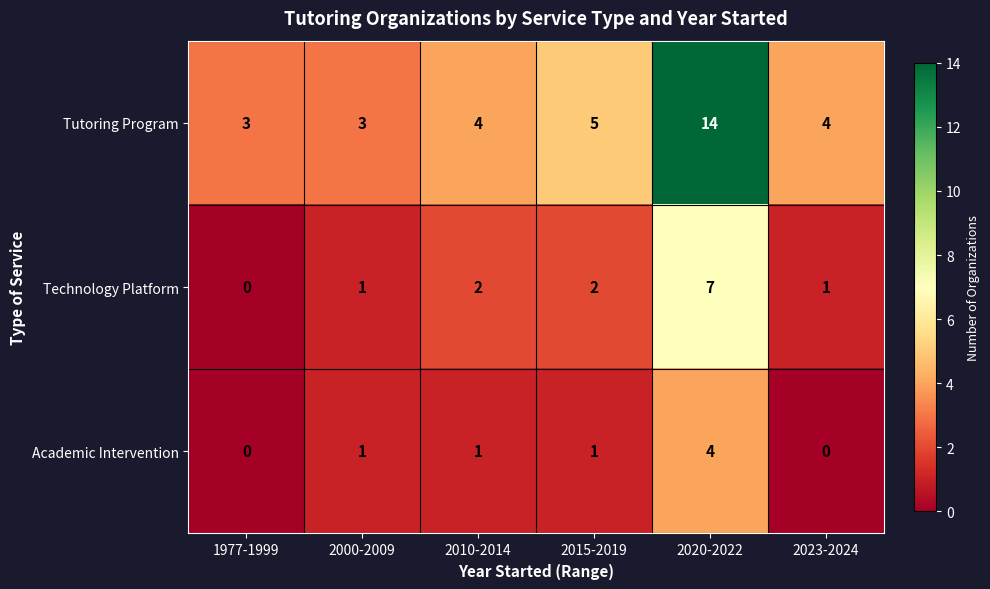

List the series in order of their overall mean, lowest first.

Academic Intervention, Technology Platform, Tutoring Program